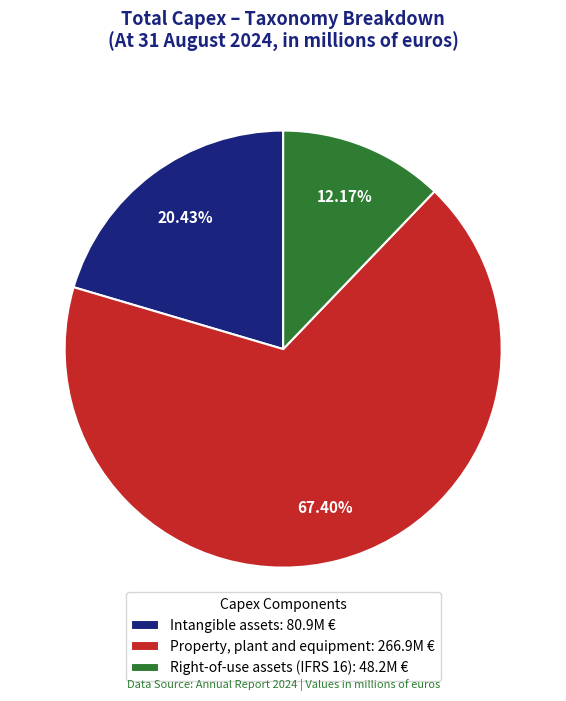

Which slice is the smallest?

Right-of-use assets (IFRS 16)